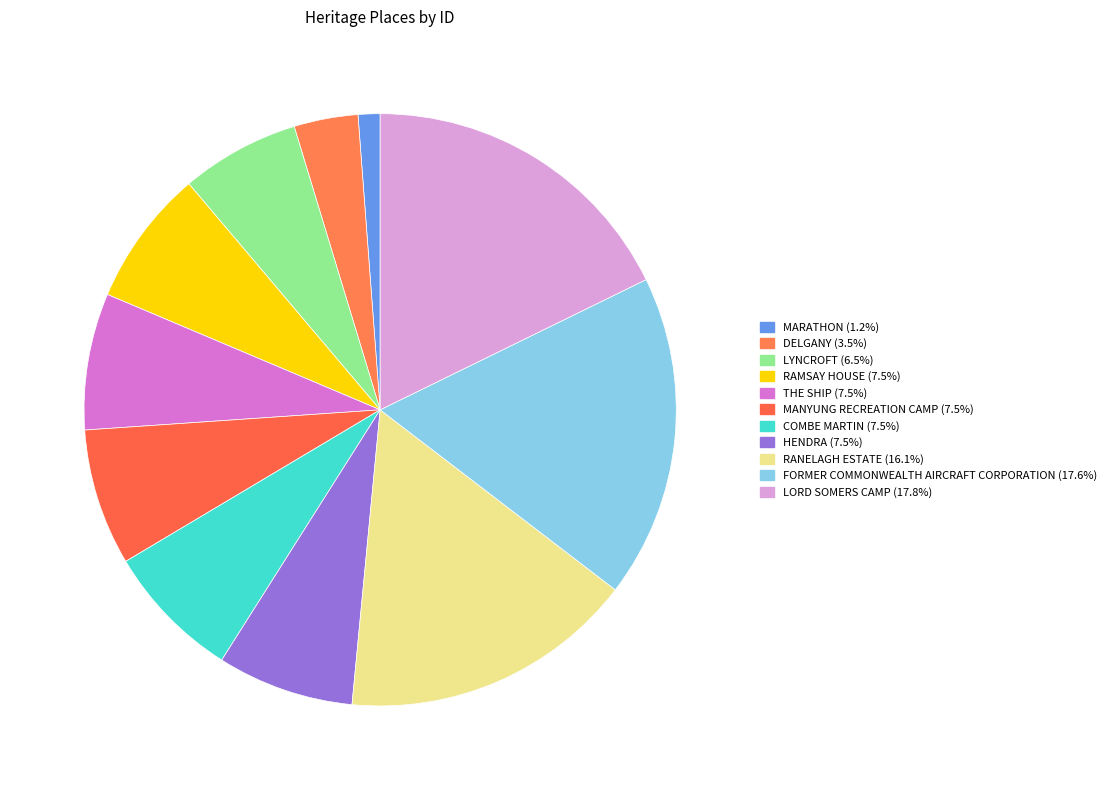

To the nearest percent, what is the difference between the DELGANY and LORD SOMERS CAMP slice percentages?

14%